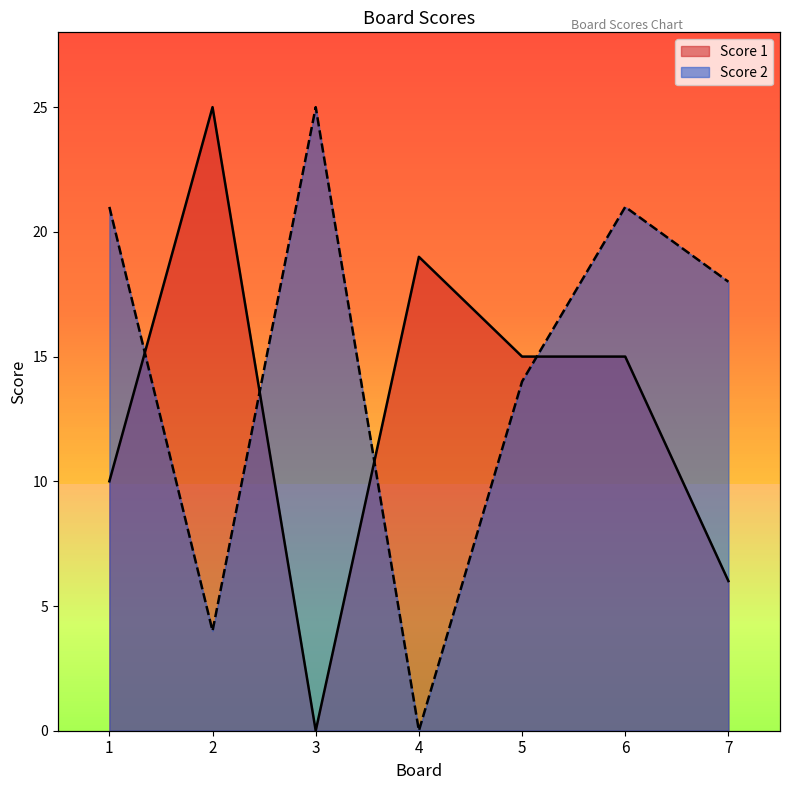

List the labels in order of Score 2 value, smallest first.

4, 2, 5, 7, 1, 6, 3